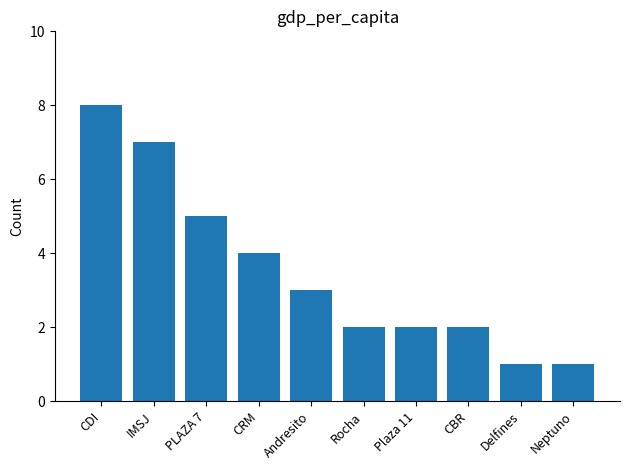

The chart shows a value of 1 at Plaza 11. True or false?

False